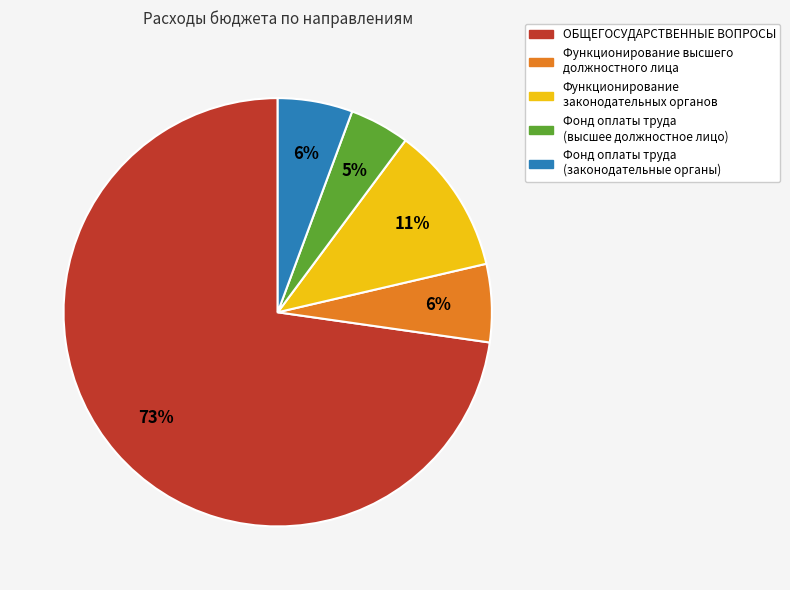

Is there any slice that represents more than half of the pie?

Yes